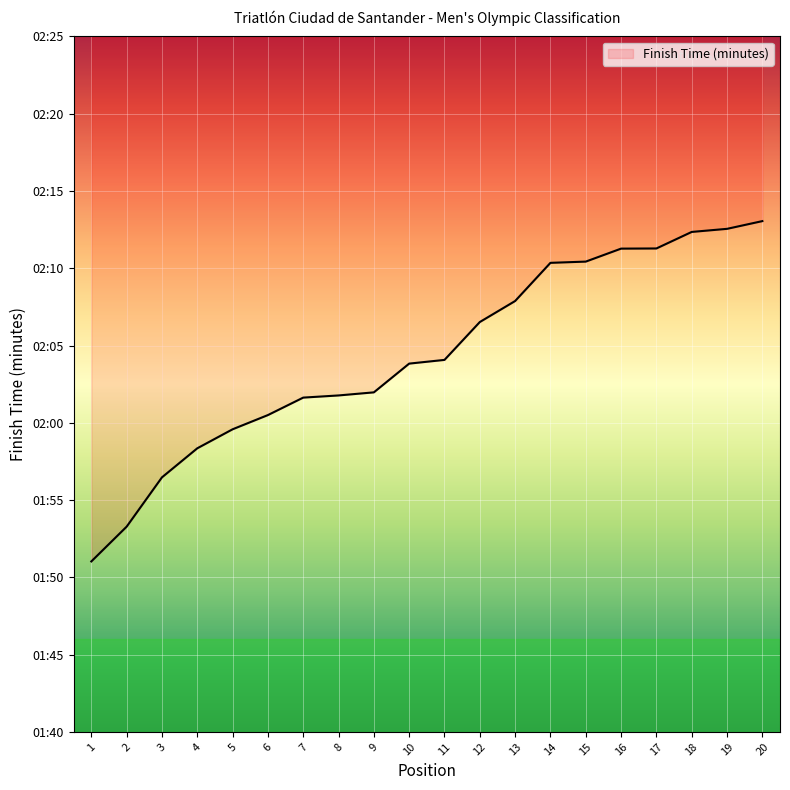

True or false: there are more than 1 points higher than both neighbors.

False